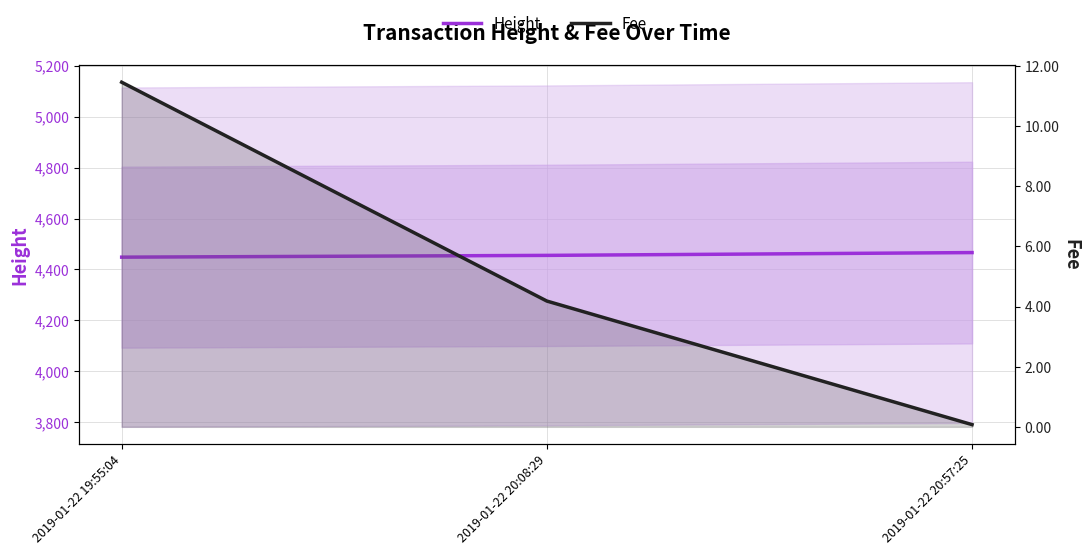

Reading left to right, transcribe all the data shown in this chart.

Height: 2019-01-22 19:55:04=4448.0	2019-01-22 20:08:29=4455.0	2019-01-22 20:57:25=4466.0
Fee: 2019-01-22 19:55:04=11.5	2019-01-22 20:08:29=4.2	2019-01-22 20:57:25=0.1